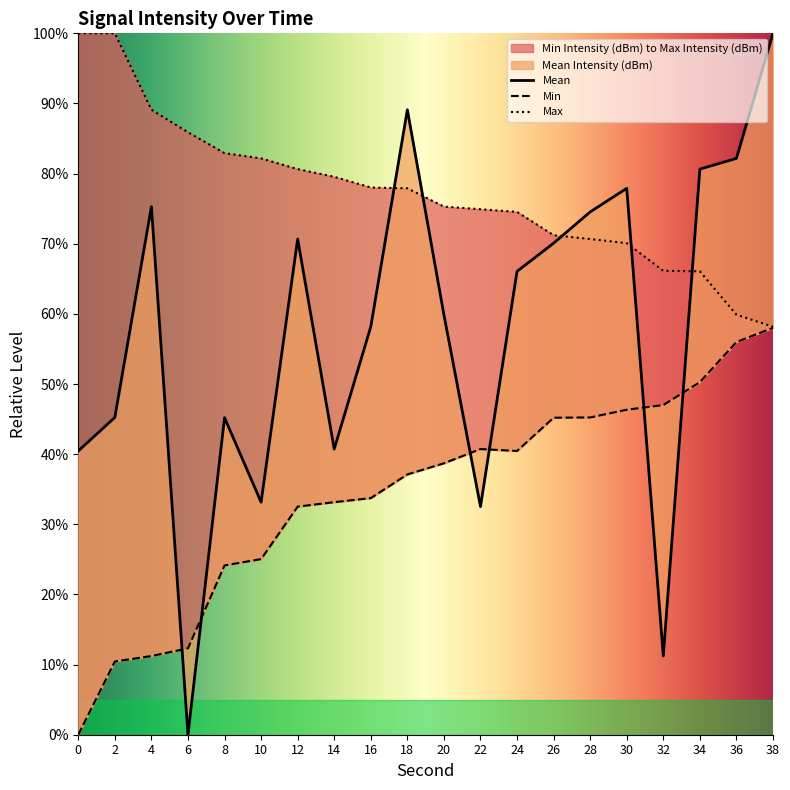

True or false: Min Intensity (dBm) and Mean Intensity (dBm) intersect in this chart.

True